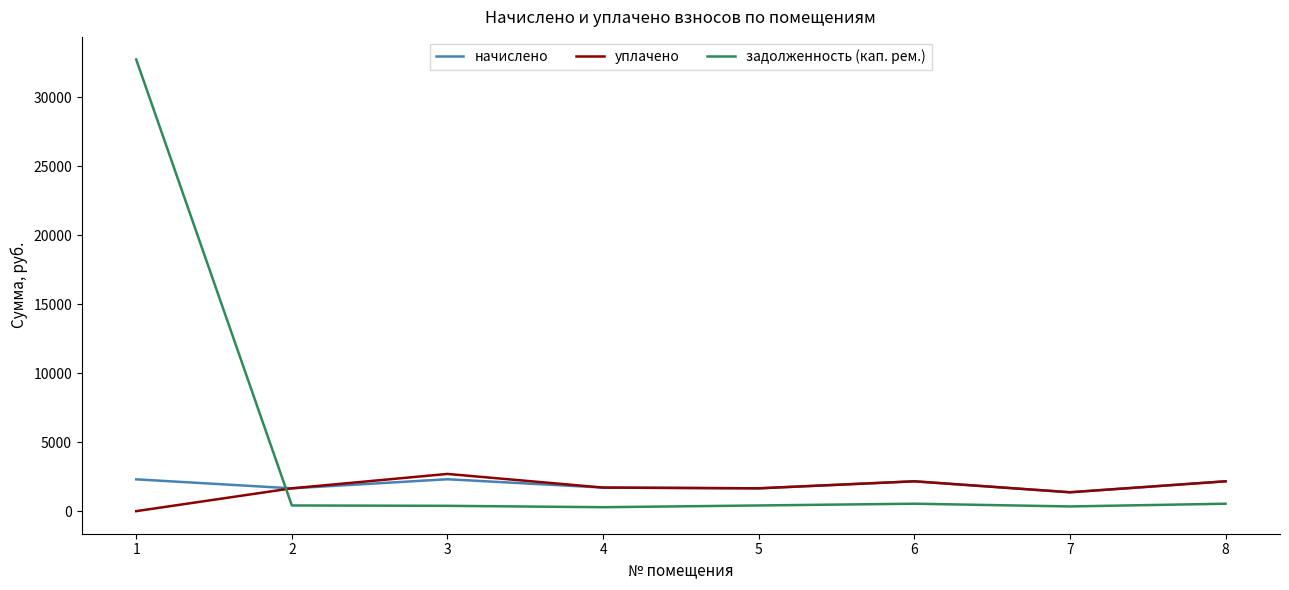

What is the difference between the highest and lowest values at 3?

2311.9